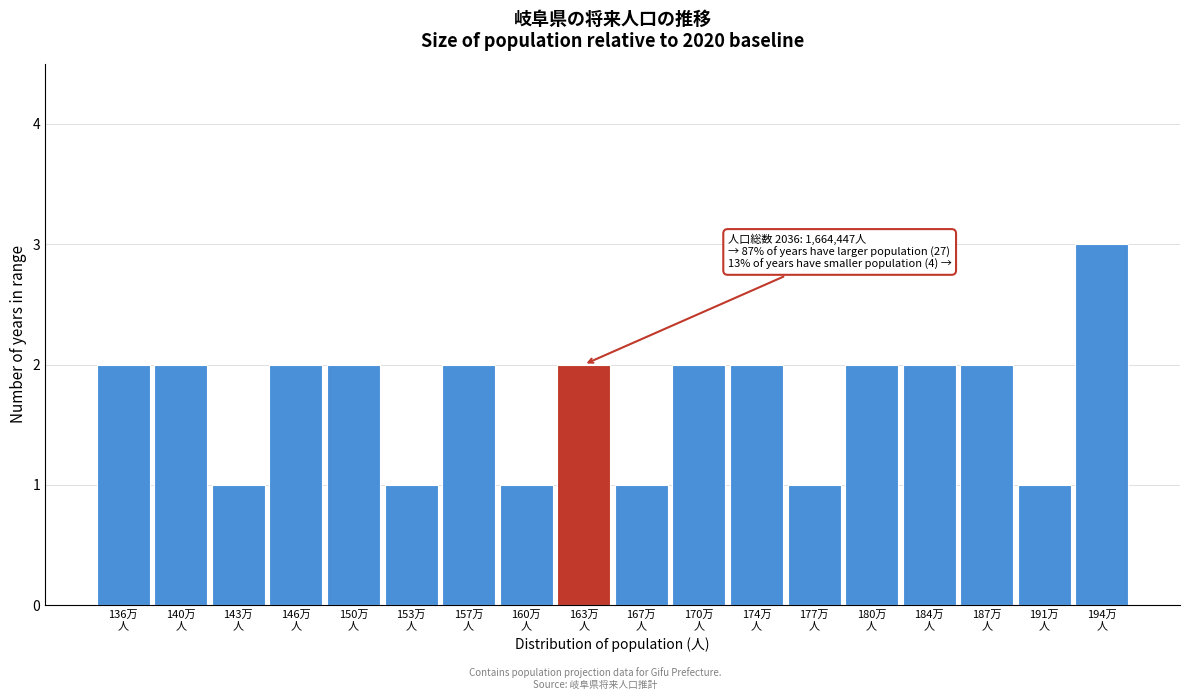

Reading left to right, extract all data points from this chart.

2	2	1	2	2	1	2	1	2	1	2	2	1	2	2	2	1	3